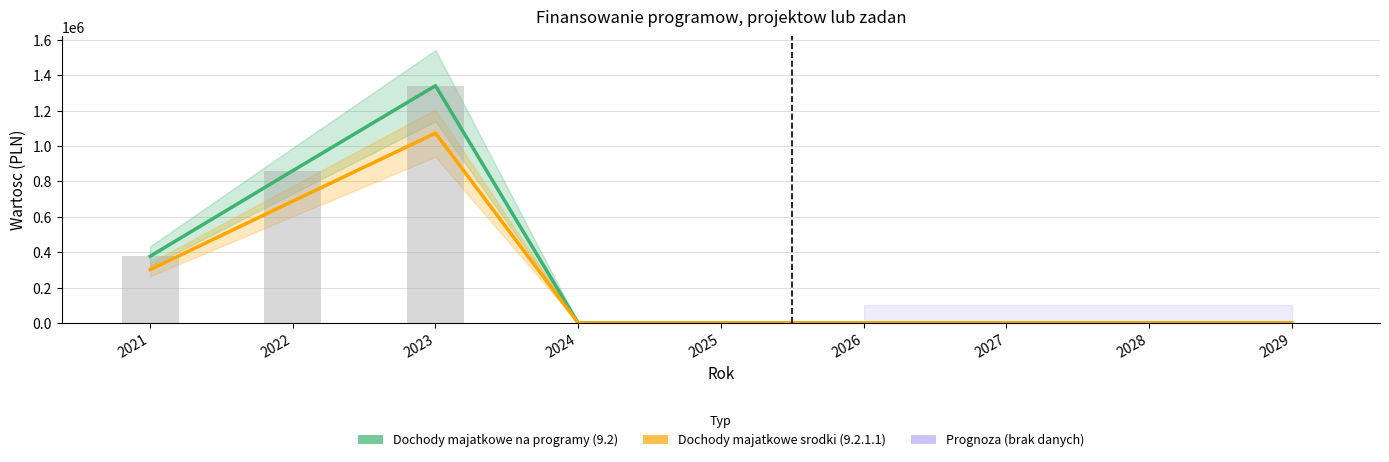

Reading left to right, extract all data points from this chart.

Dochody majatkowe na programy (9.2): 377259.0	861064.0	1341538.0	0.0	0.0	0.0	0.0	0.0	0.0
Dochody majatkowe srodki (9.2.1.1): 301807.2	688851.2	1073230.4	0.0	0.0	0.0	0.0	0.0	0.0